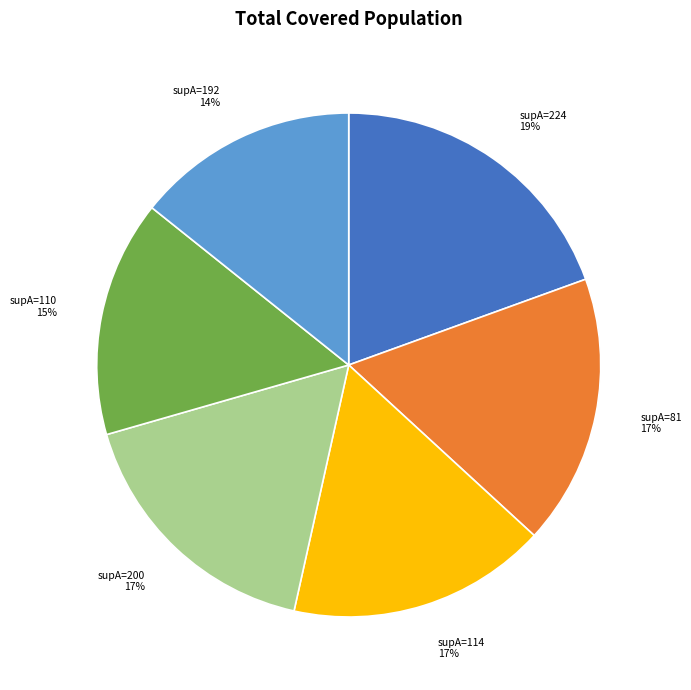

What is the smallest slice in the pie chart?

supA=192